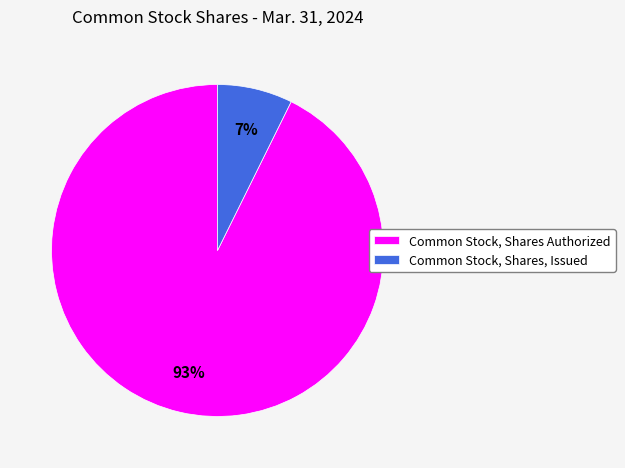

To the nearest percent, what is the combined percentage of Common Stock, Shares, Issued and Common Stock, Shares Authorized?

100%